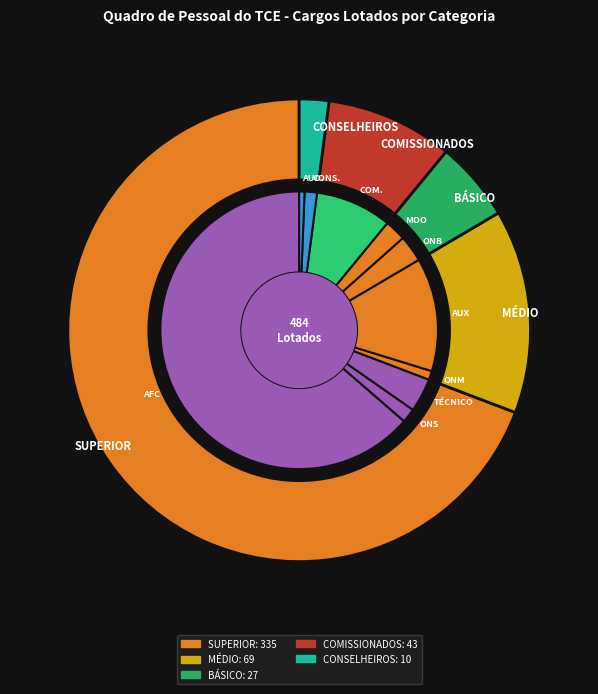

Count the number of slices in the pie.

10